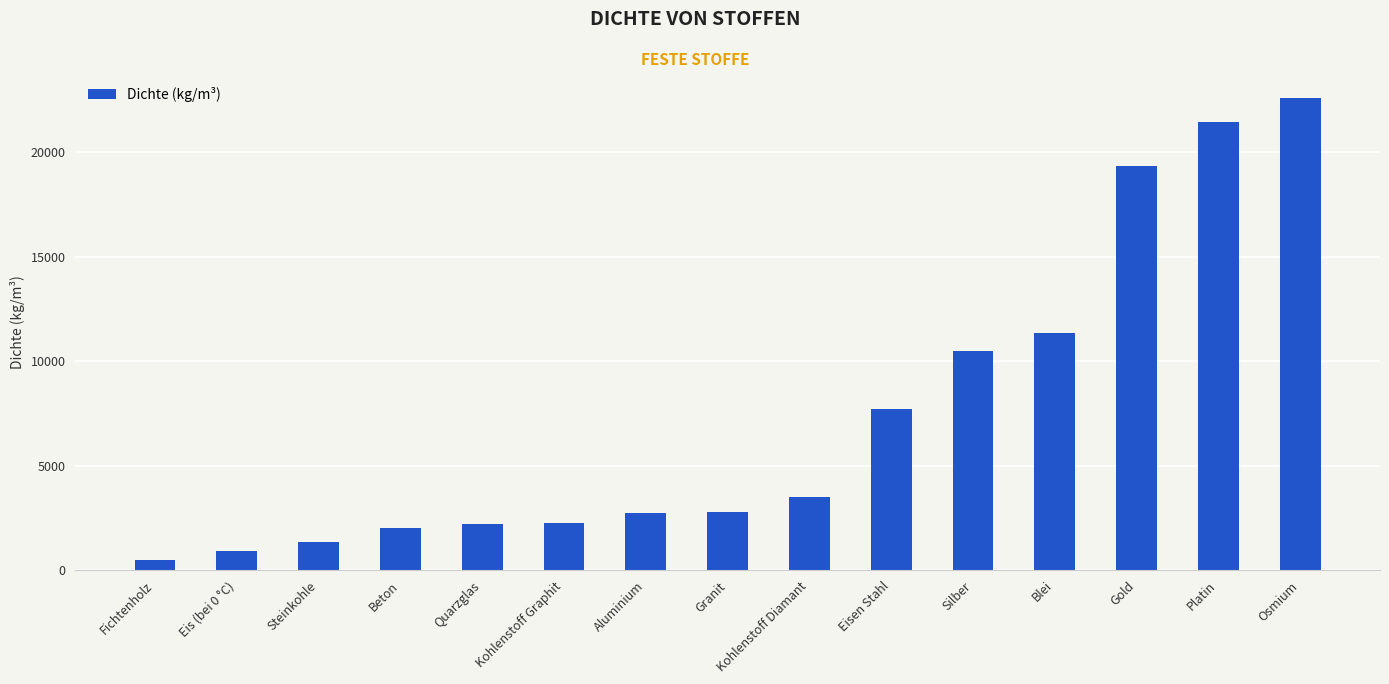

True or false: the data shows 13681 at Eisen Stahl.

False